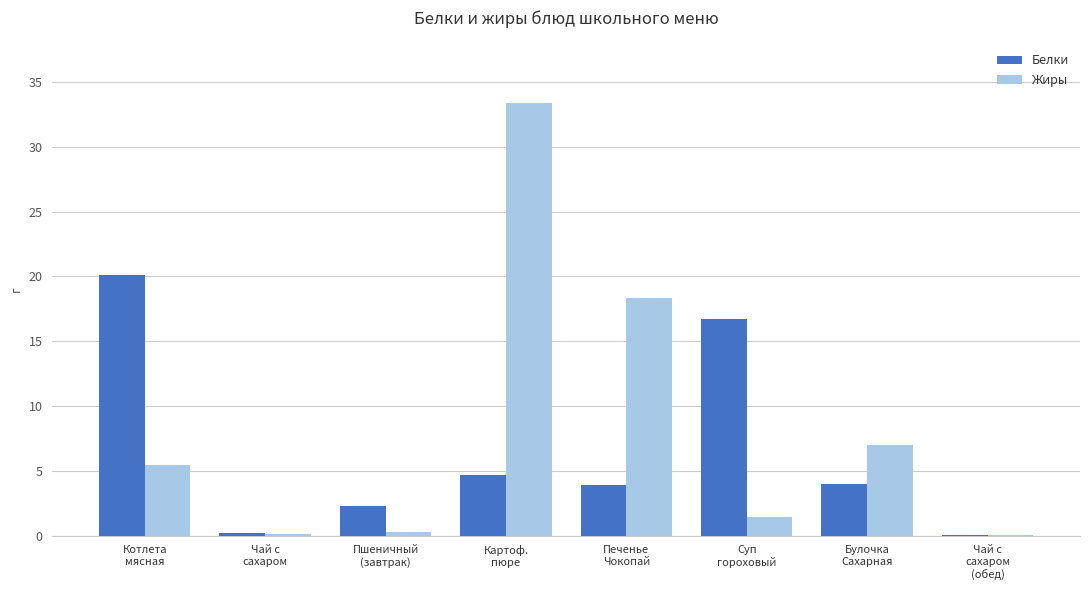

What is the total value across all series at Чай с
сахаром?

0.3